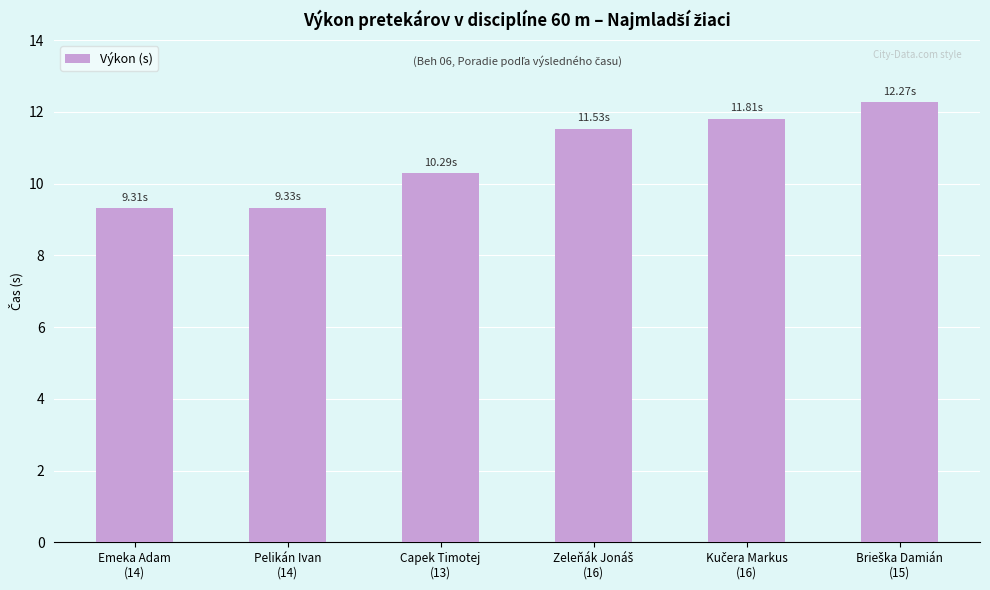

What is the difference between the maximum and minimum values?

3.0